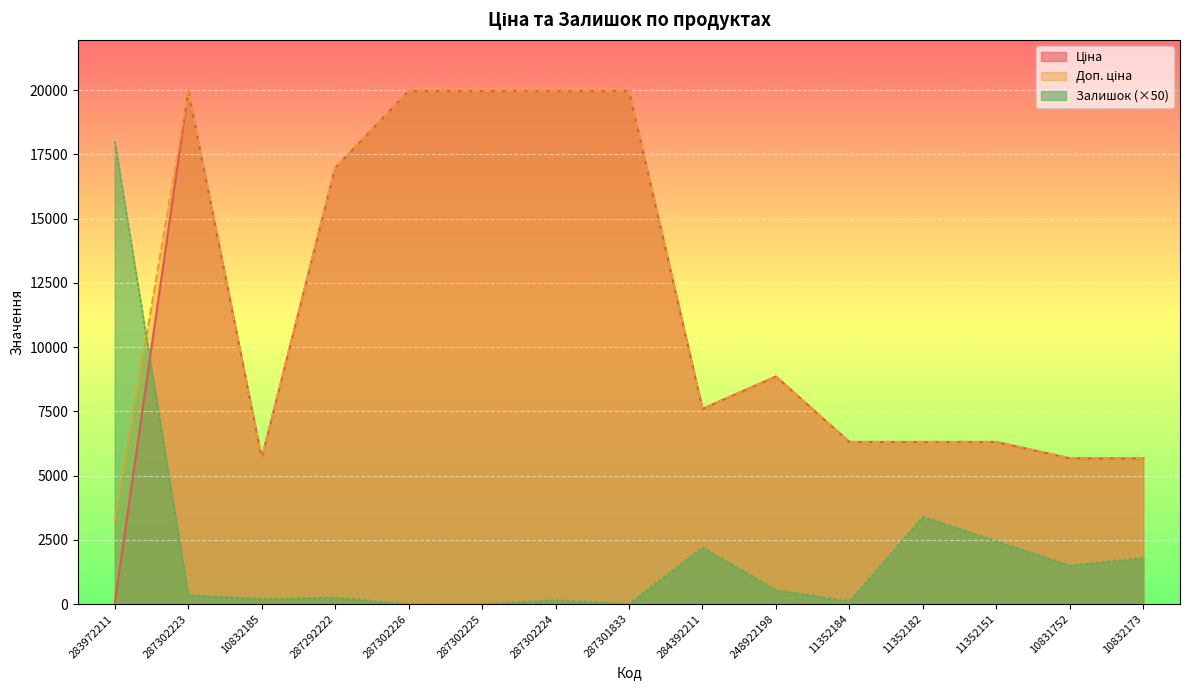

True or false: Доп. ціна has a value of 19964.2 at 287302223.

True